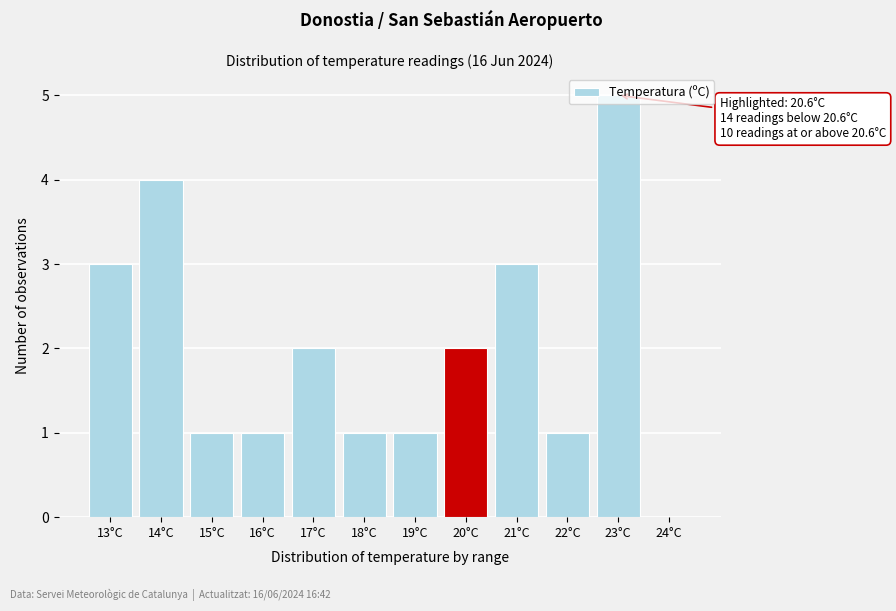

What is the change in value from 17°C to 21°C?

+1